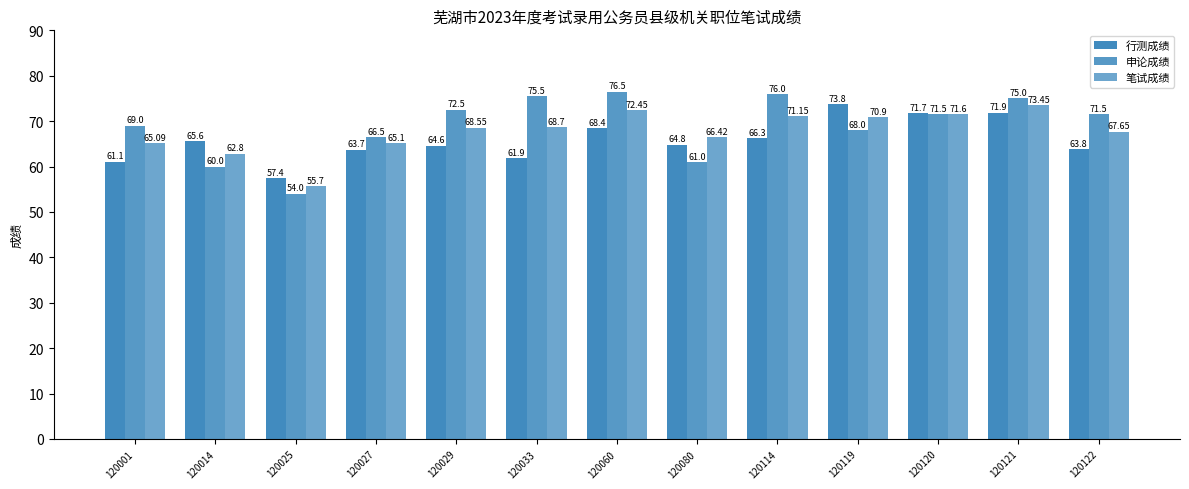

How many bars are there in each group?

3